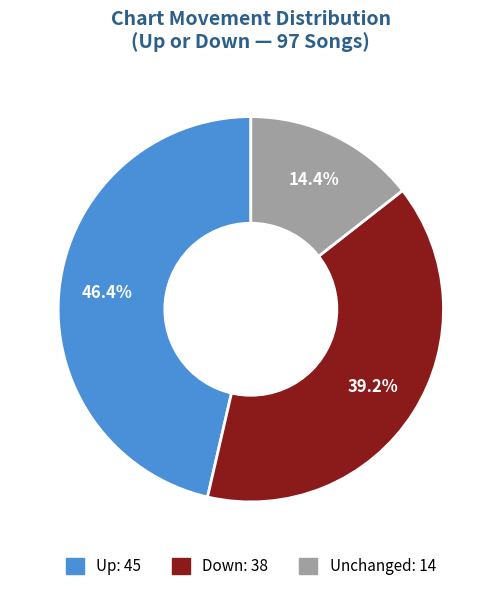

Does any single category account for the majority?

No